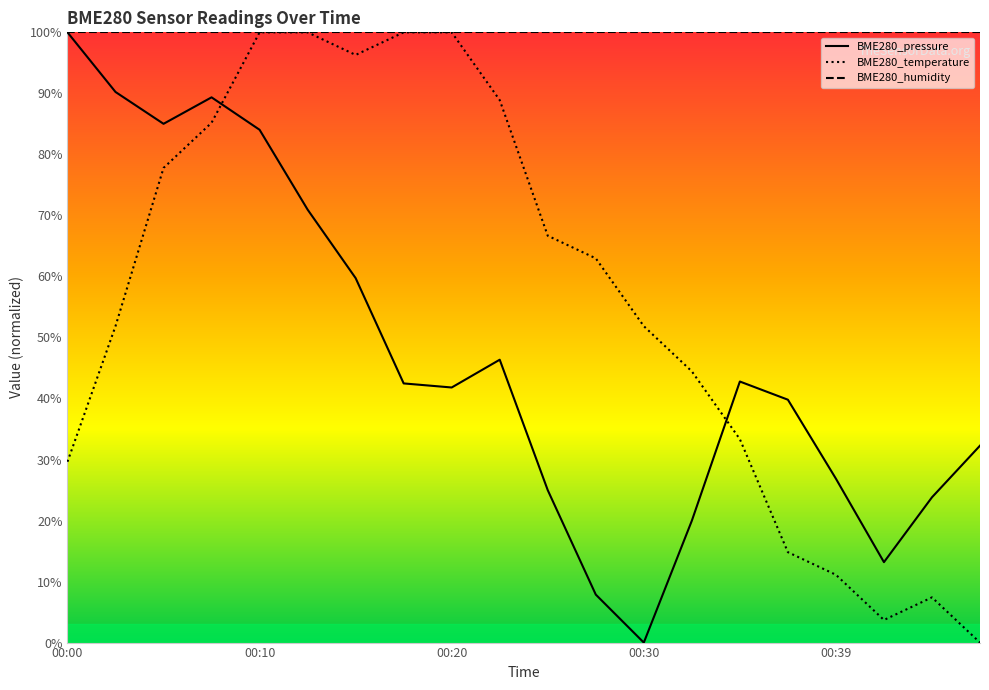

What is the difference between the maximum and minimum values in the BME280_pressure series?

100.0